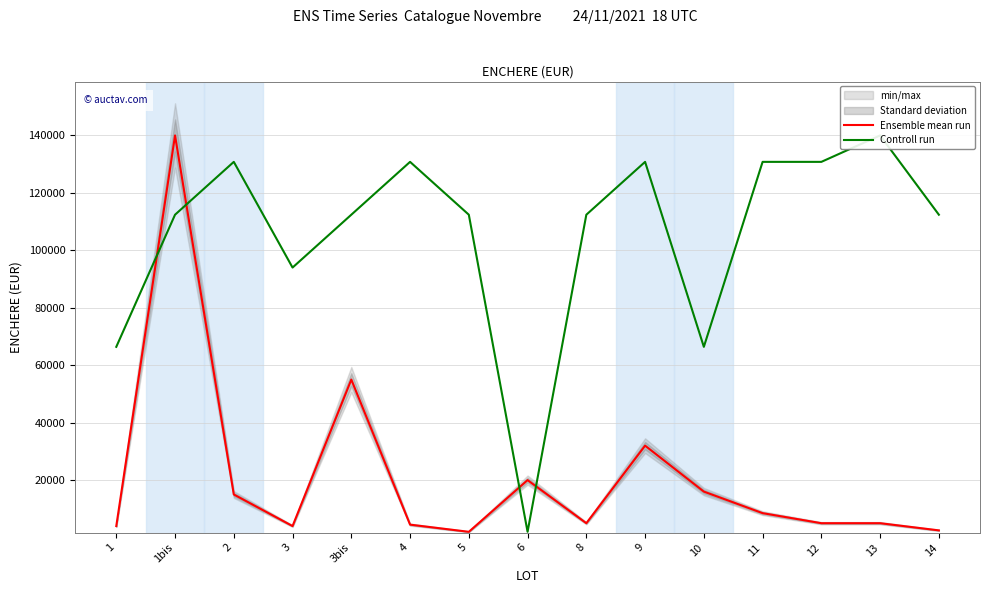

How many lines are shown in the chart?

2